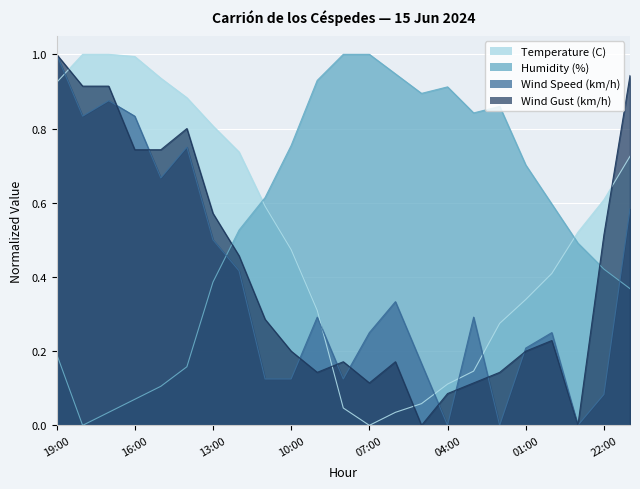

The value of Temperature (C) at 05:00 is 0.1. True or false?

True